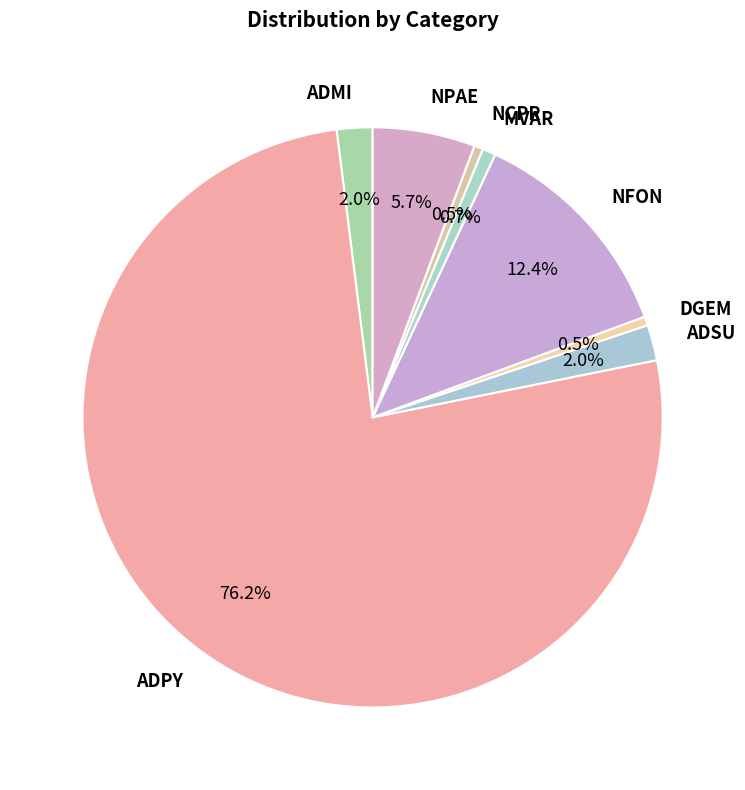

Between ADSU and DGEM, which is larger?

ADSU